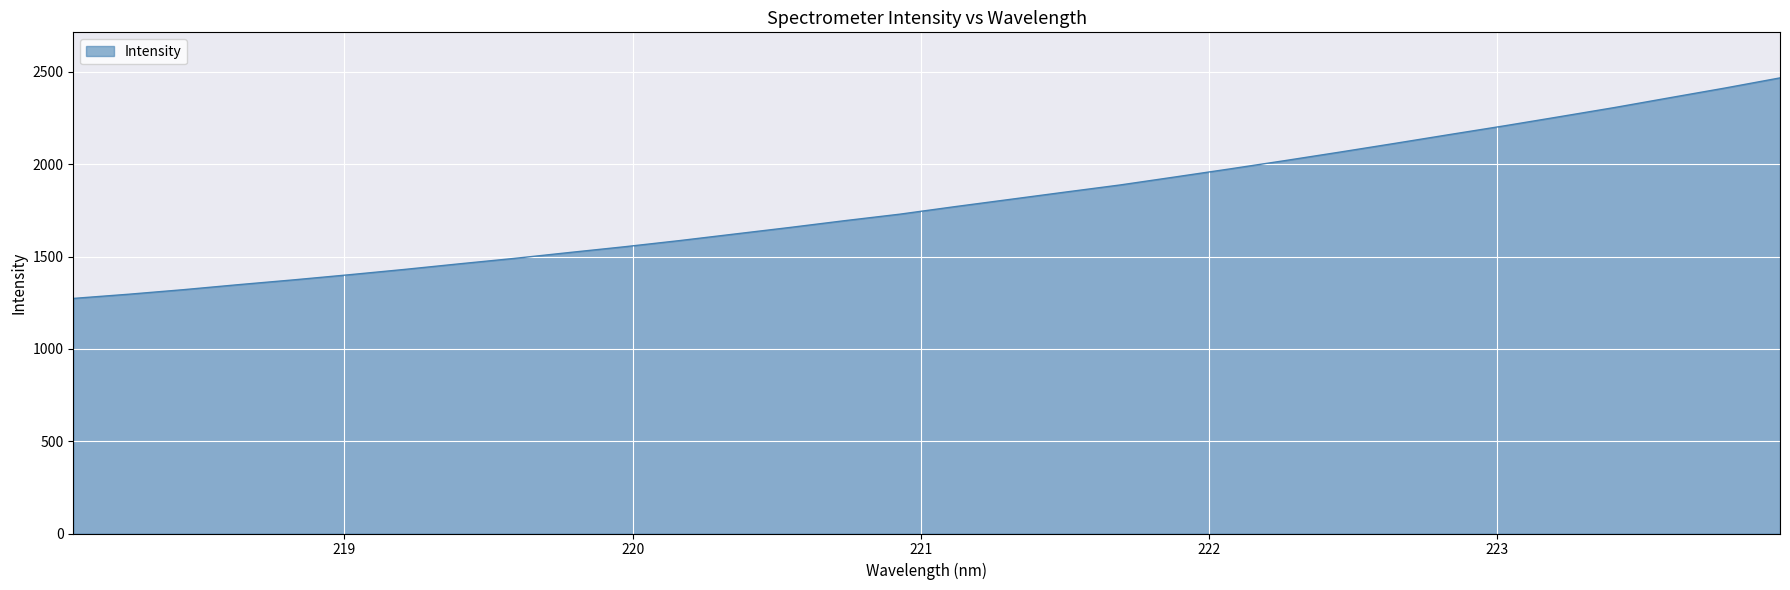

What is the average value?

1792.4